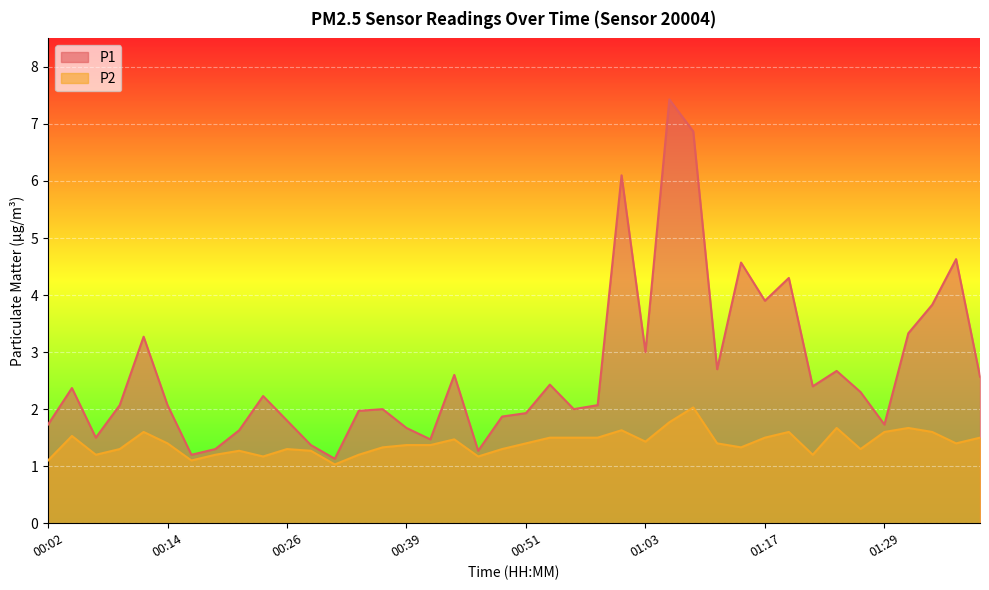

What position from the left is 01:32?

37